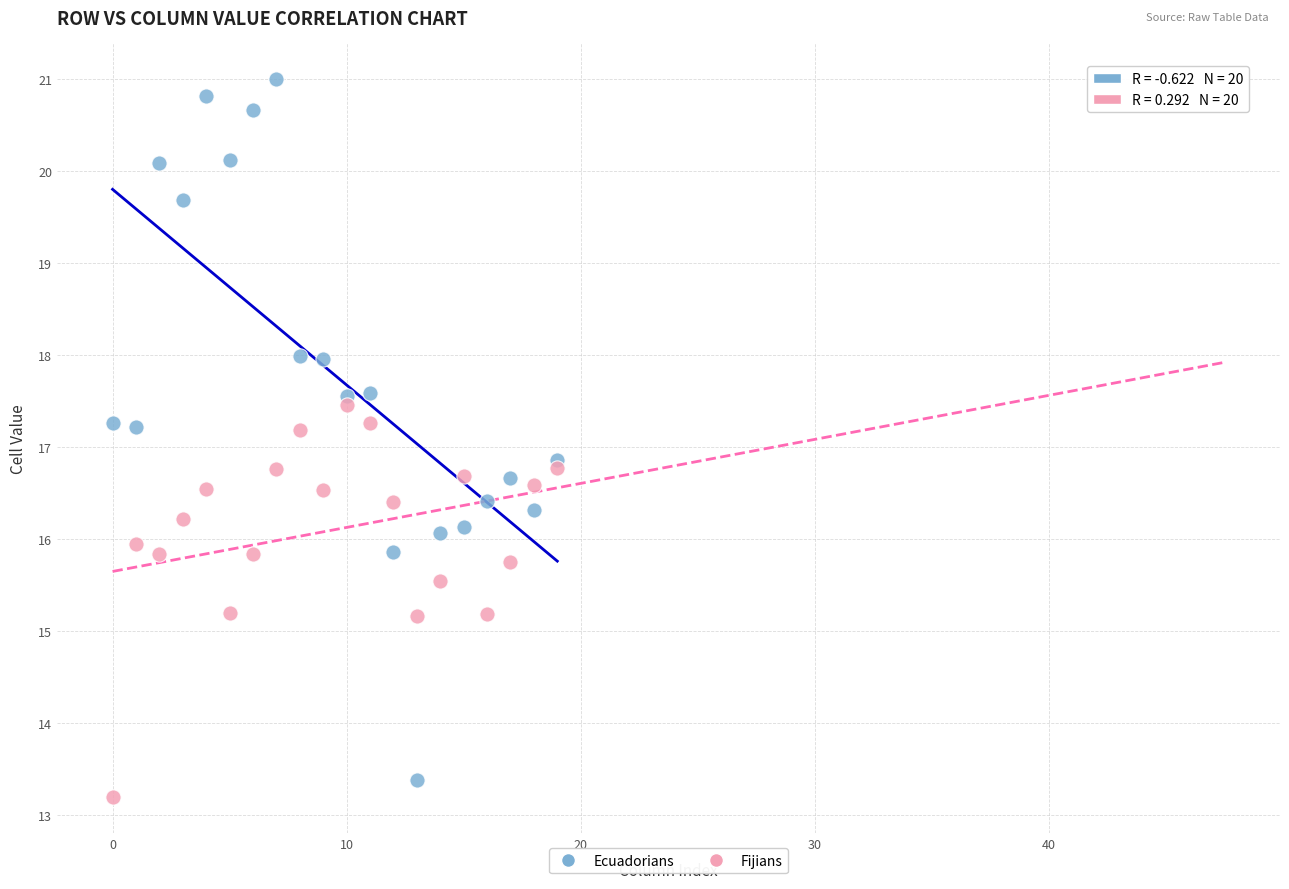

What are all the series names shown in the legend?

Ecuadorians, Fijians